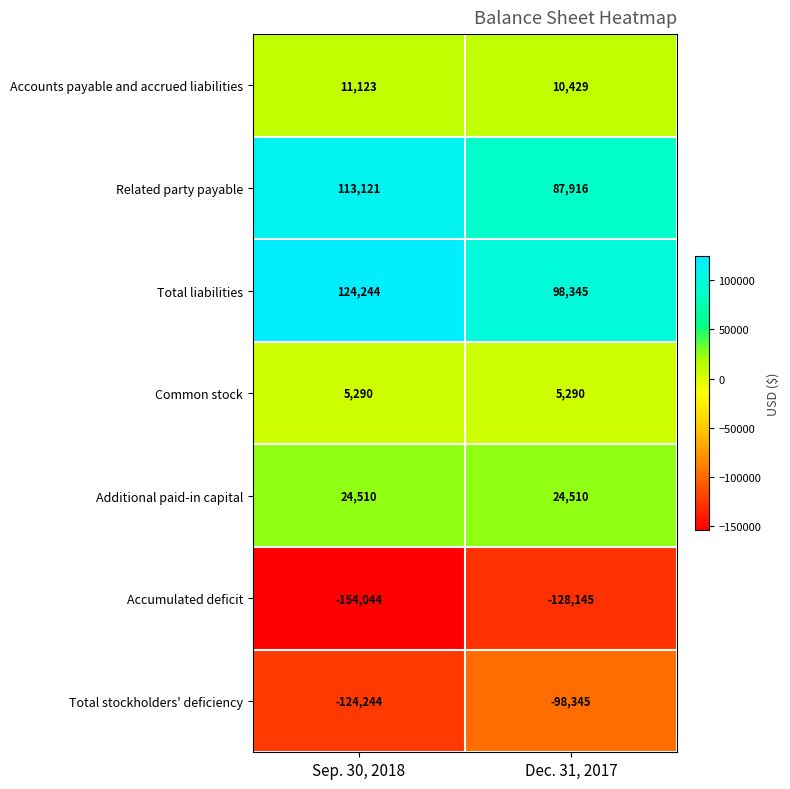

What is the approximate value of Additional paid-in capital at Sep. 30, 2018?

24510